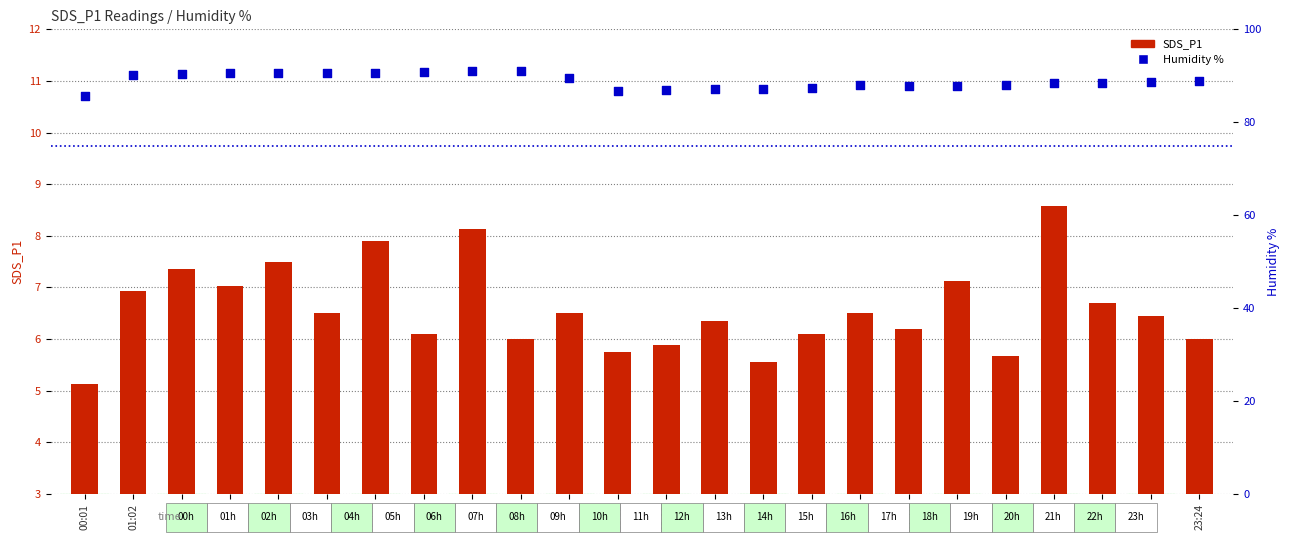

At which category is the sum across all series the highest?

08:09